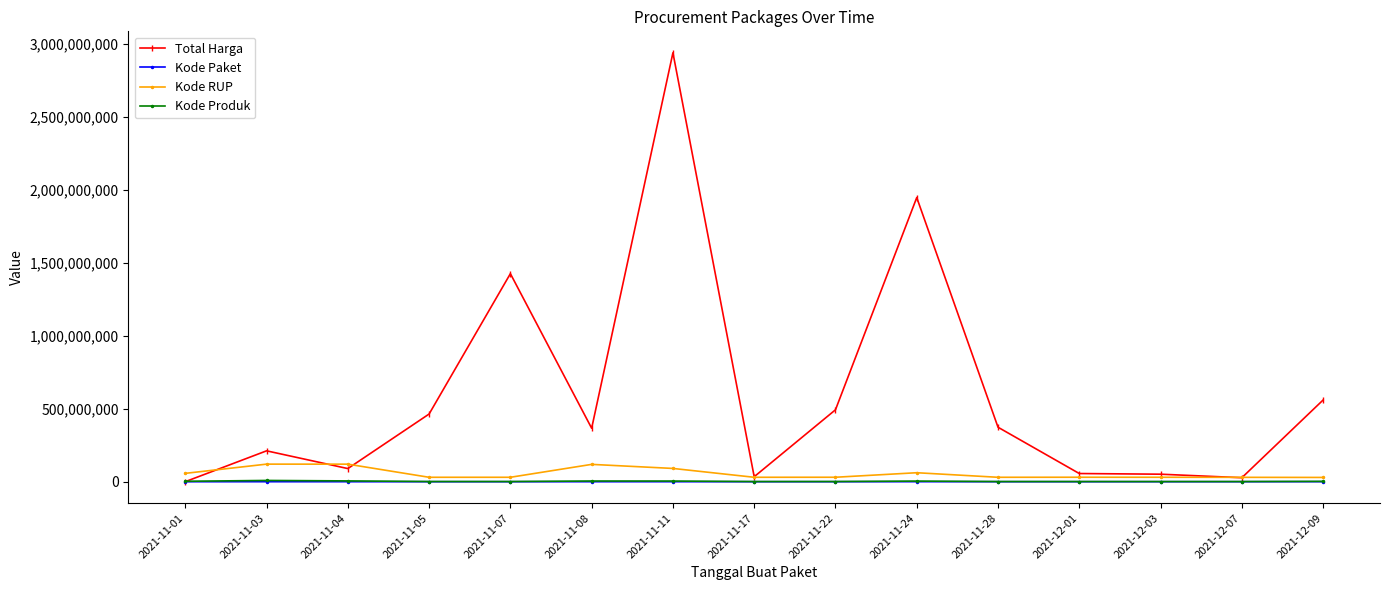

The value of Total Harga at 2021-11-08 is 366537800. True or false?

True